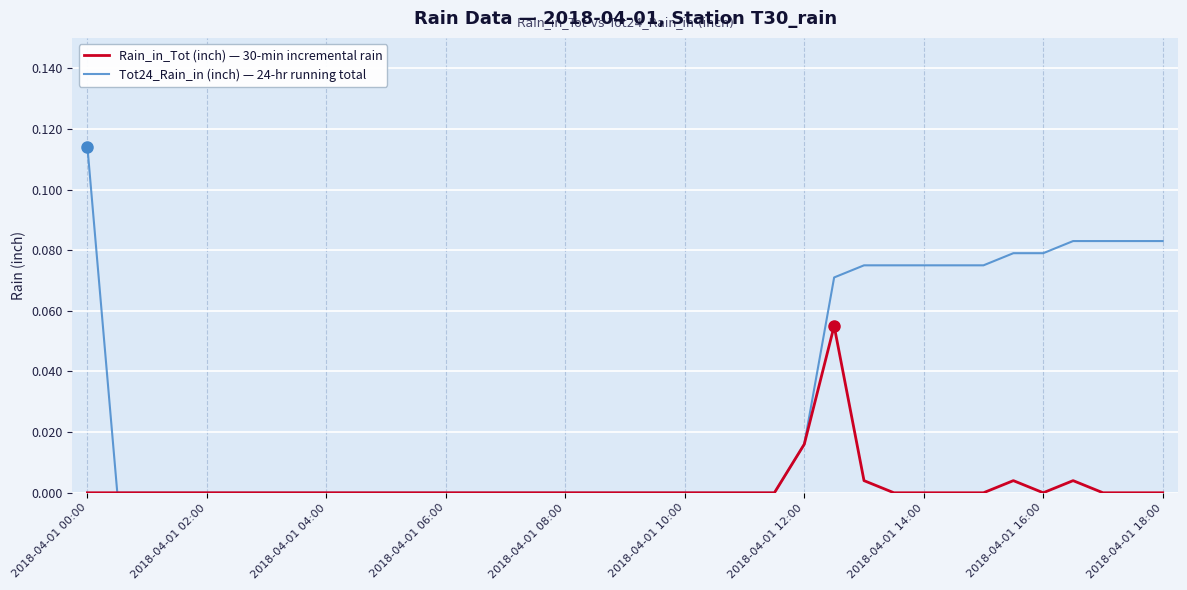

Rank the series by their maximum value, from highest to lowest.

Tot24_Rain_in (inch) — 24-hr running total, Rain_in_Tot (inch) — 30-min incremental rain